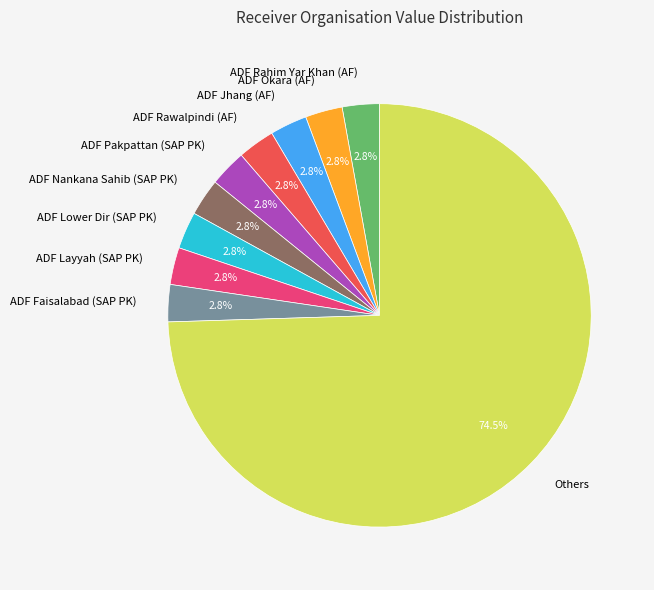

Does any single category account for the majority?

Yes